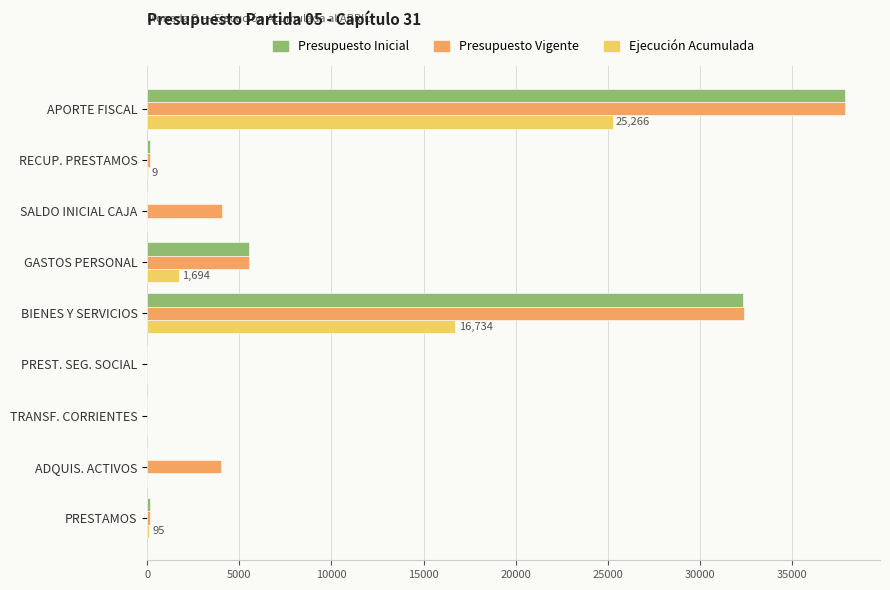

Which category has the highest value across all series?

APORTE FISCAL